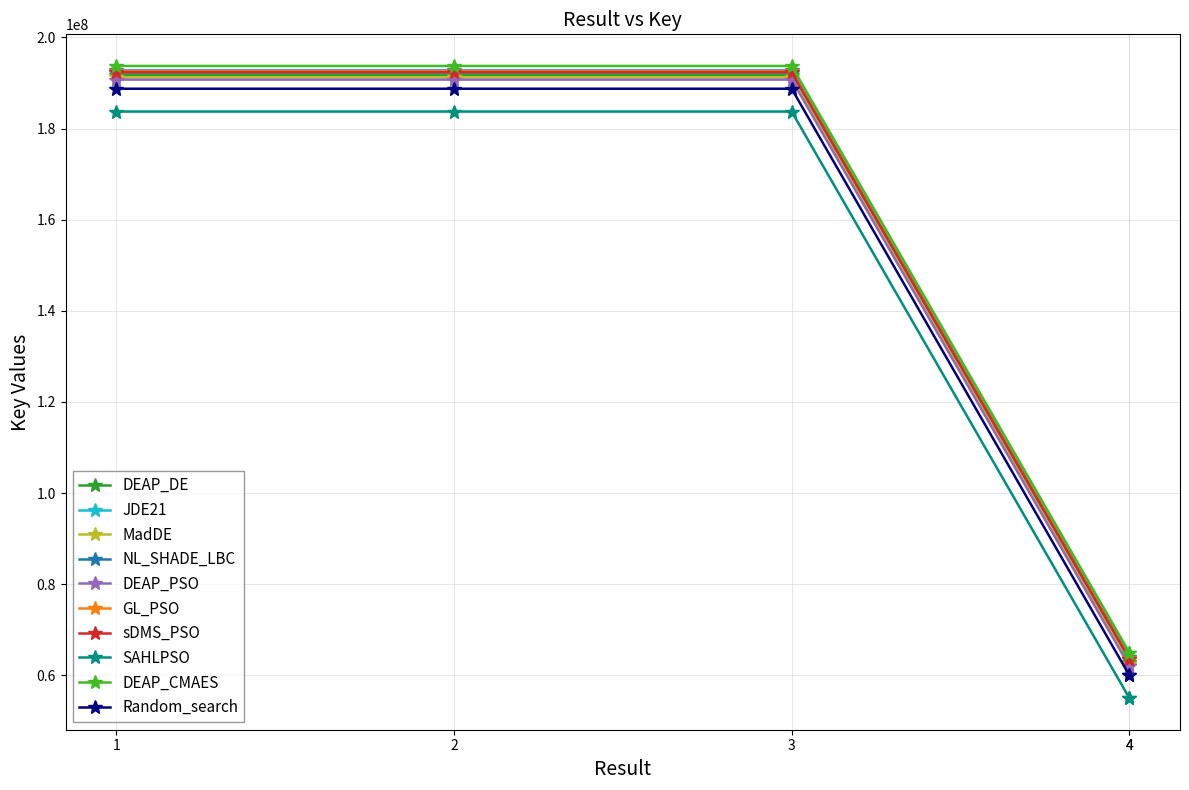

What is the change in value from 2 to 4?

-128737330